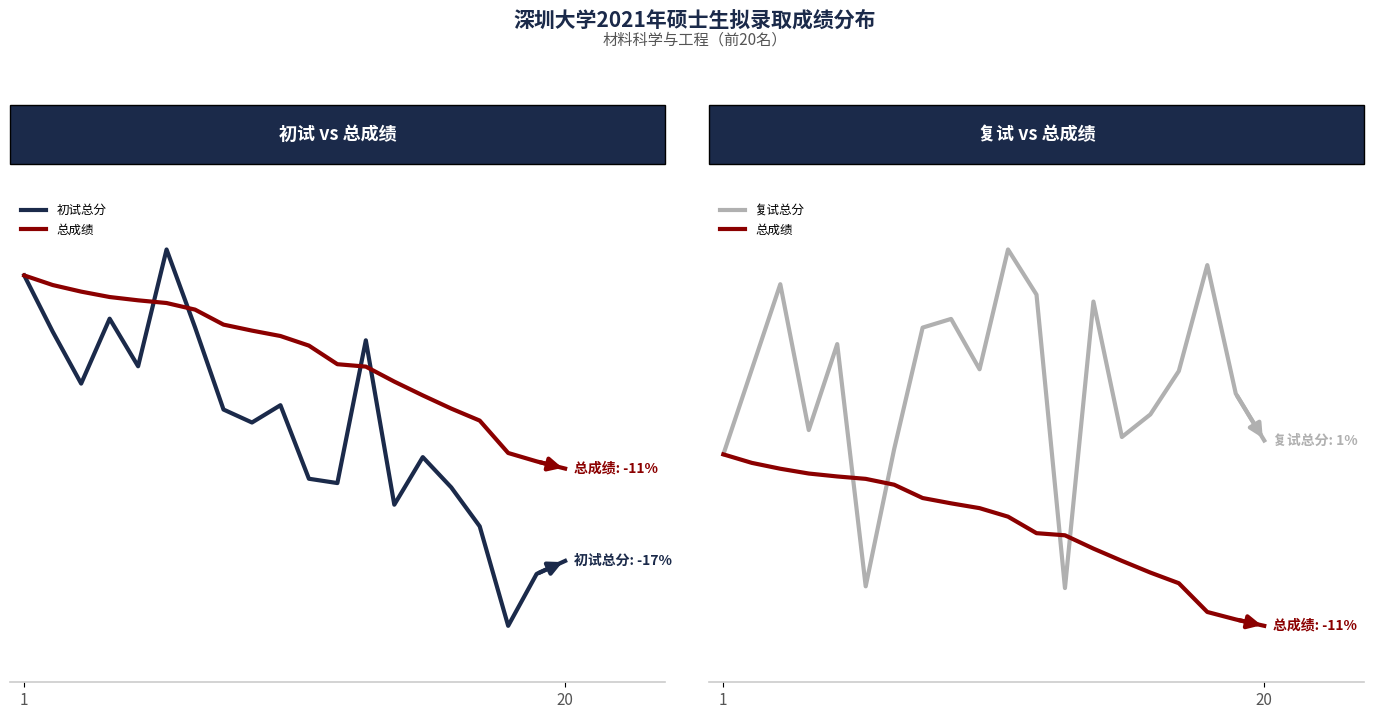

What is the approximate value of 初试总分 at 20?

-3.3